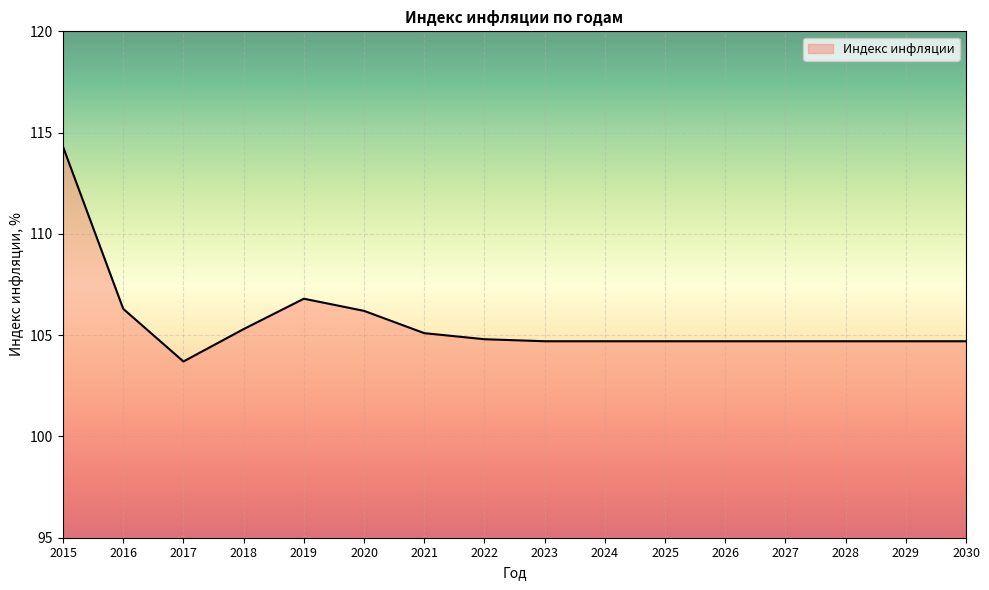

Which has a higher value, 2015 or 2019?

2015